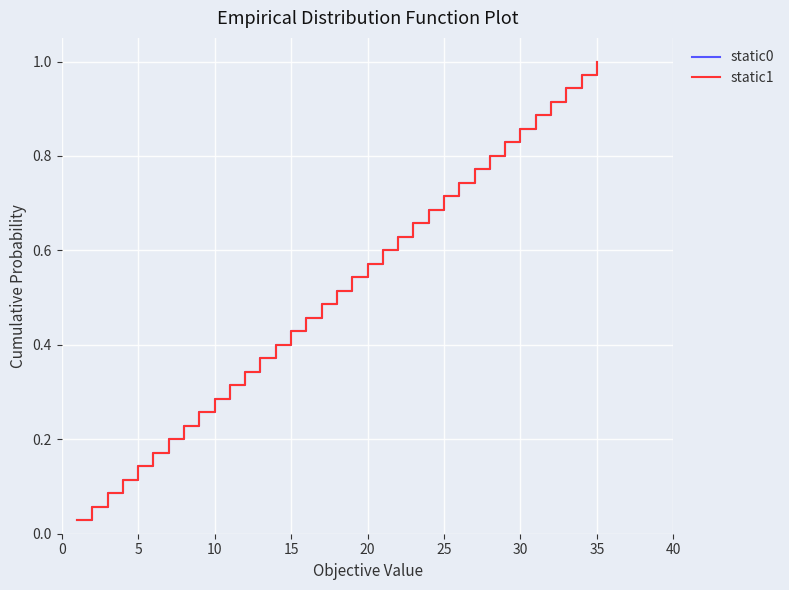

Does the chart display data point markers on the line(s)?

No